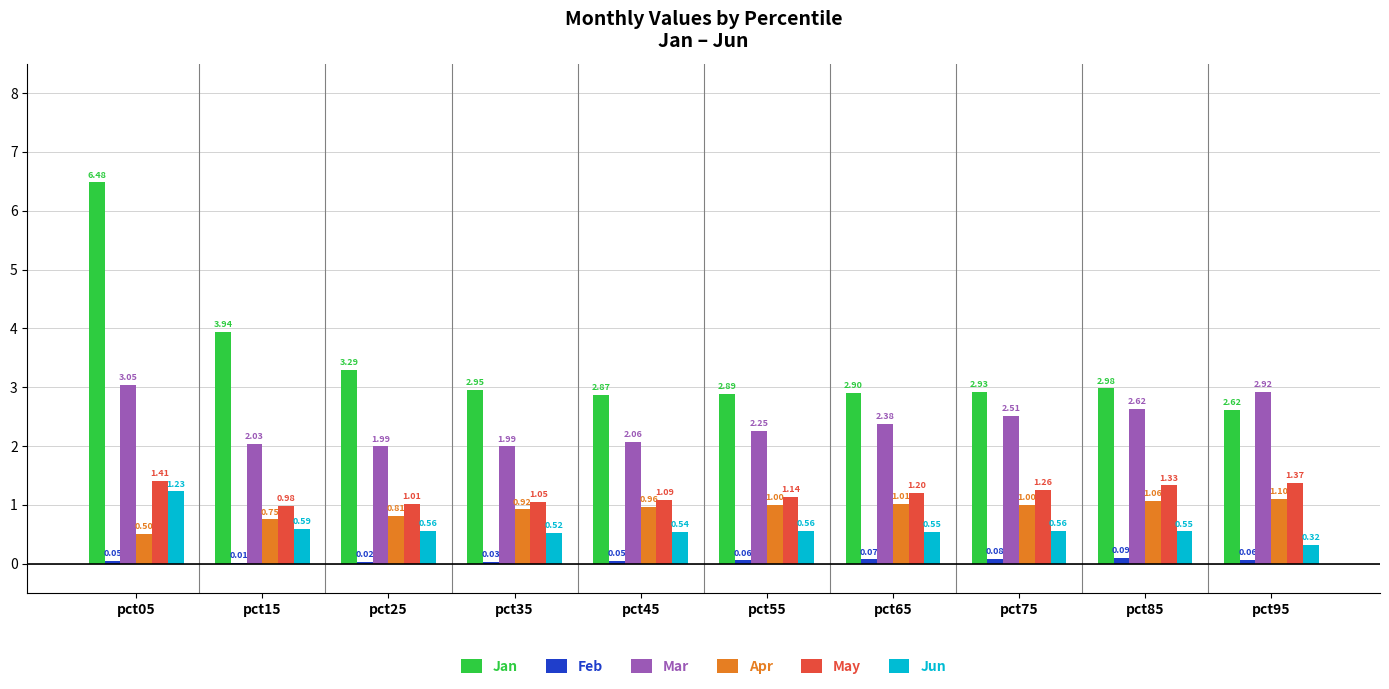

What are all the series names shown in the legend?

Jan, Feb, Mar, Apr, May, Jun